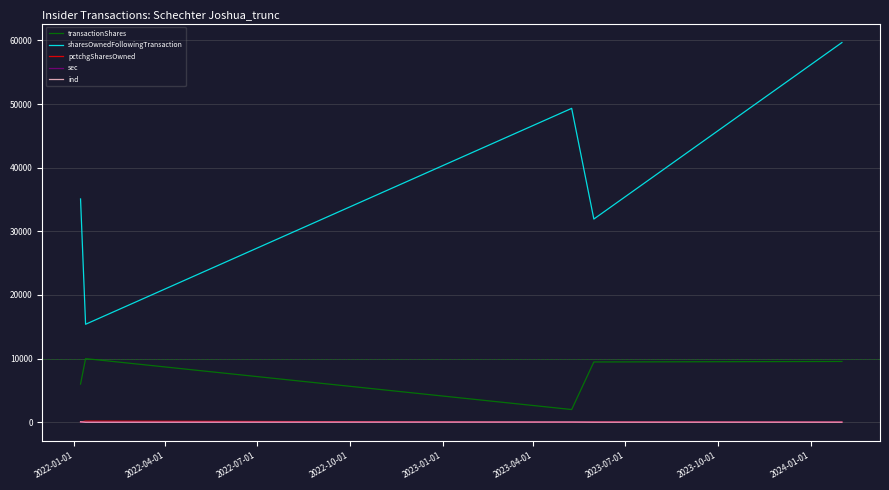

What is the minimum value for sharesOwnedFollowingTransaction?

15398